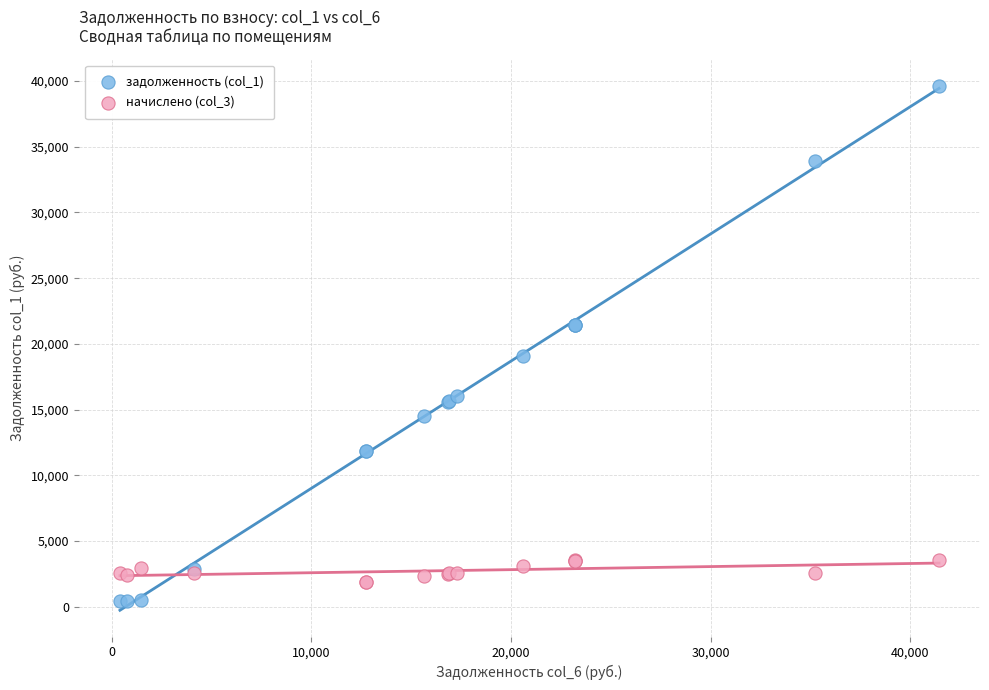

Which series has the largest Y range (max minus min)?

задолженность (col_1)